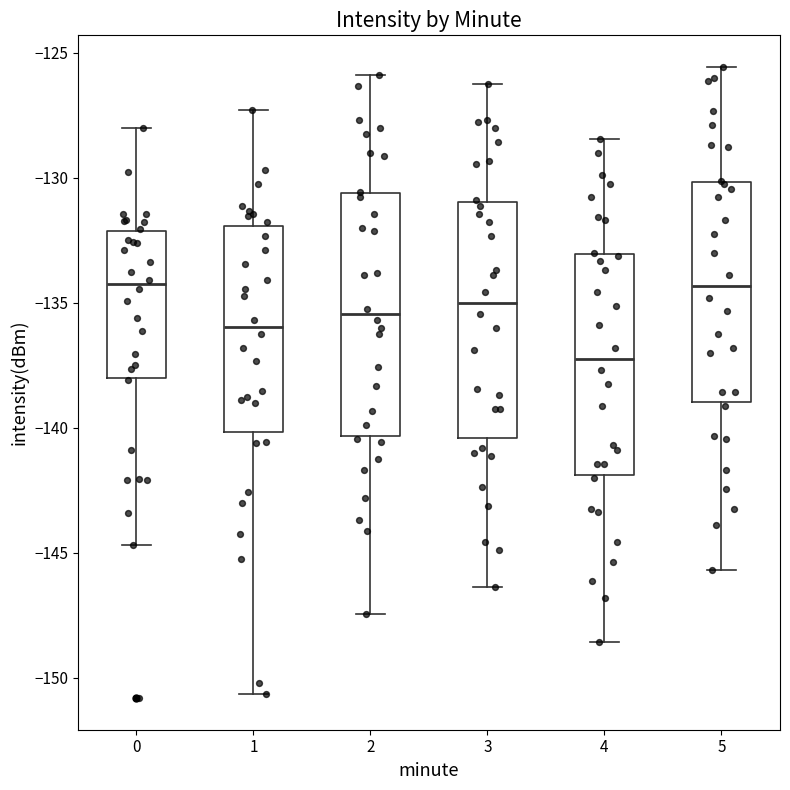

Reading left to right, read every box against the y-axis: the position of its median line, the range the box covers, and the ends of its whiskers. The values are not printed on the chart, so give them approximately, as read against the axis.

0: median -134.5, box -138.0 to -132.0, whiskers -144.5 to -128.0
1: median -136.0, box -140.0 to -132.0, whiskers -150.5 to -127.5
2: median -135.5, box -140.5 to -130.5, whiskers -147.5 to -126.0
3: median -135.0, box -140.5 to -131.0, whiskers -146.5 to -126.0
4: median -137.0, box -142.0 to -133.0, whiskers -148.5 to -128.5
5: median -134.5, box -139.0 to -130.0, whiskers -145.5 to -125.5